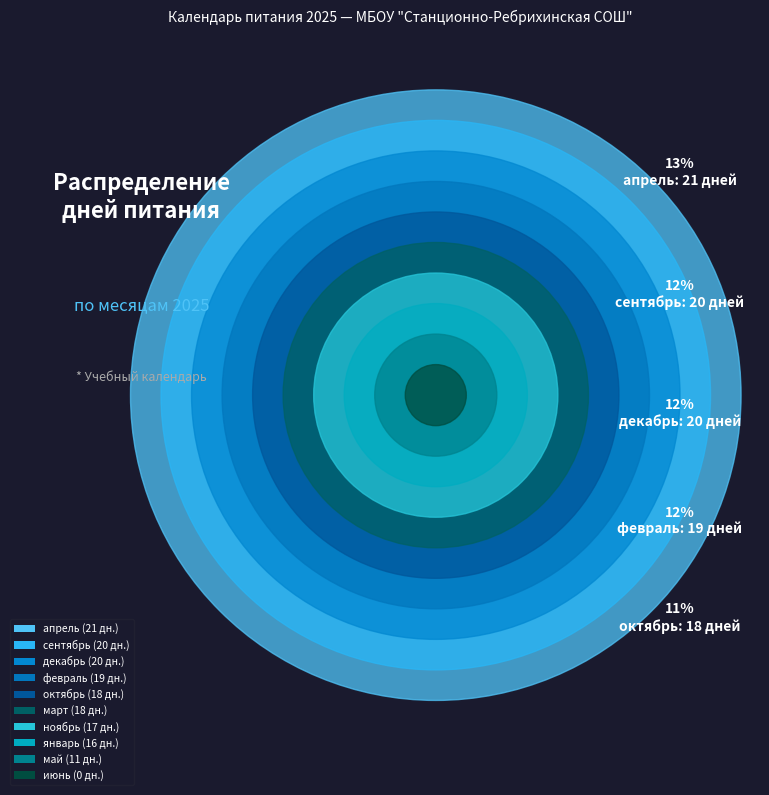

Is it true that март is 24% of the pie?

False